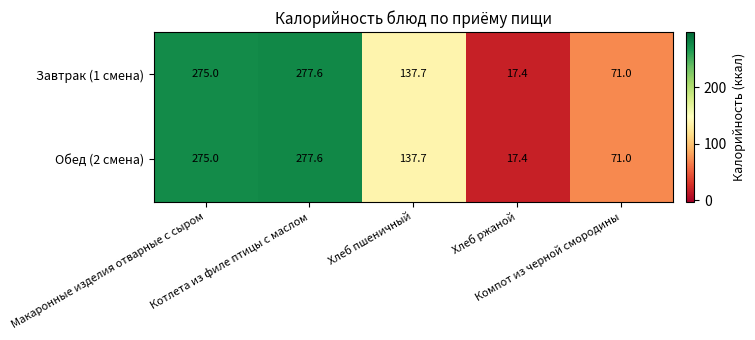

What is the lowest value of the Завтрак (1 смена) series?

17.4